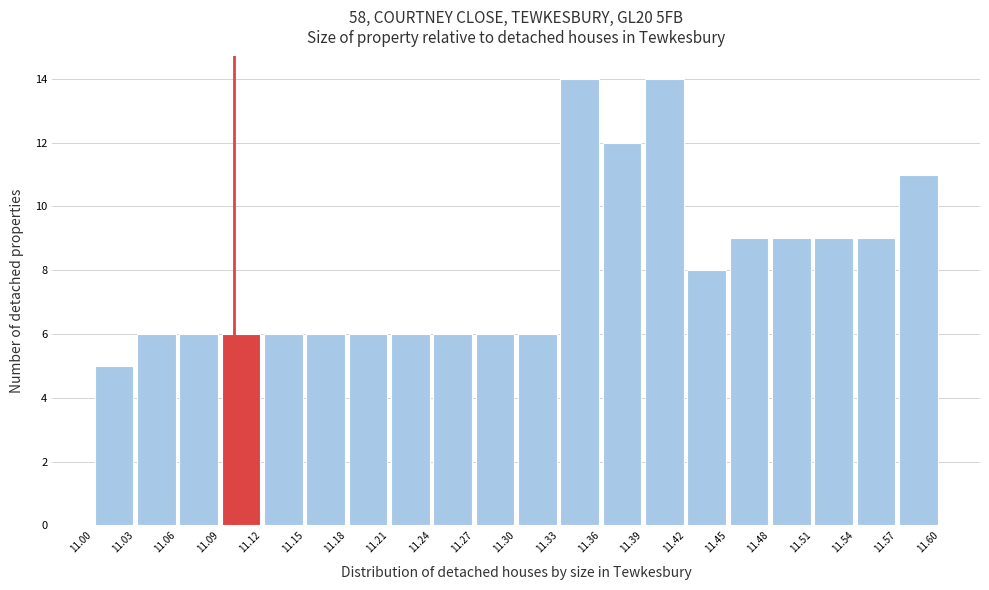

Reading left to right, list every bar in this chart as the range it spans on the x-axis followed by its height. The values are not printed on the chart, so give them approximately, as read against the axis.

11.00 to 11.03: 5
11.03 to 11.06: 6
11.06 to 11.09: 6
11.09 to 11.12: 6
11.12 to 11.15: 6
11.15 to 11.18: 6
11.18 to 11.21: 6
11.21 to 11.24: 6
11.24 to 11.27: 6
11.27 to 11.30: 6
11.30 to 11.33: 6
11.33 to 11.36: 14
11.36 to 11.39: 12
11.39 to 11.42: 14
11.42 to 11.45: 8
11.45 to 11.48: 9
11.48 to 11.51: 9
11.51 to 11.54: 9
11.54 to 11.57: 9
11.57 to 11.60: 11